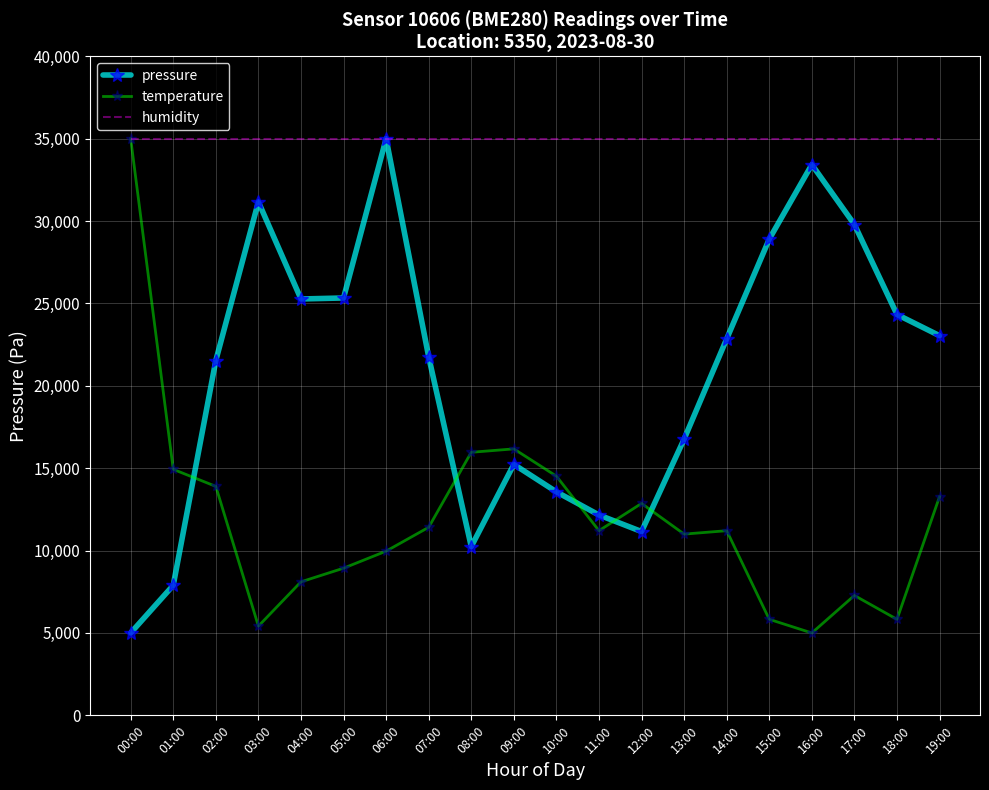

At which label does temperature first exceed 11206?

00:00